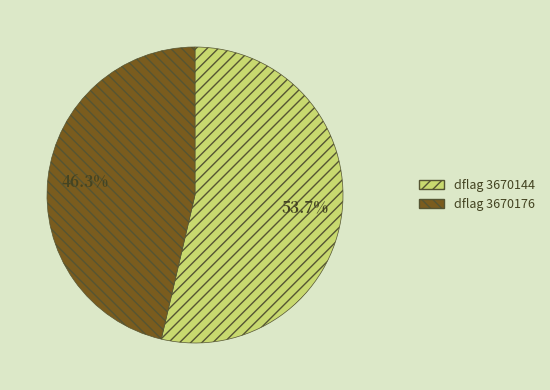

Does any single category account for the majority?

Yes